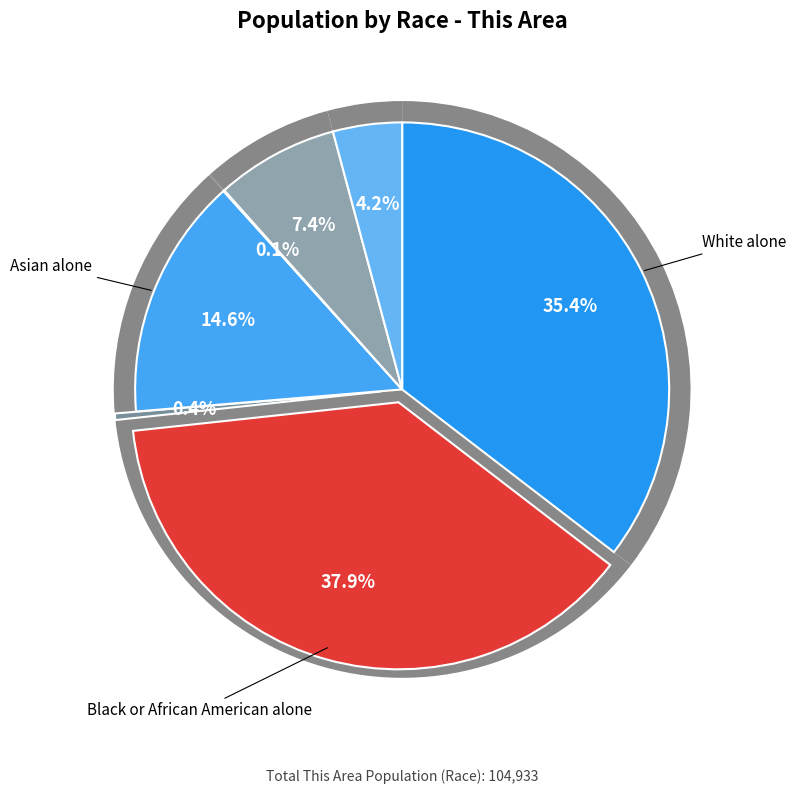

How many slices are in this pie chart?

7